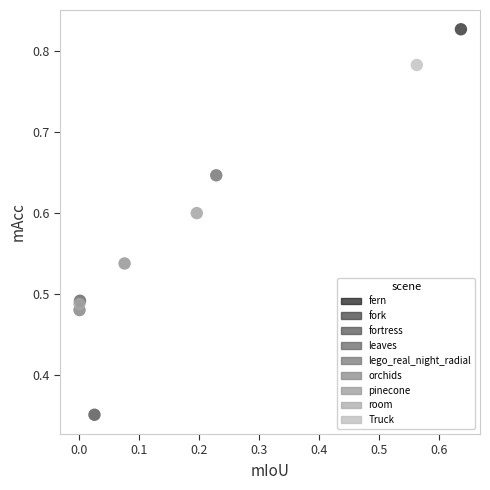

What are all the series names shown in the legend?

fern, fork, fortress, leaves, lego_real_night_radial, orchids, pinecone, room, Truck